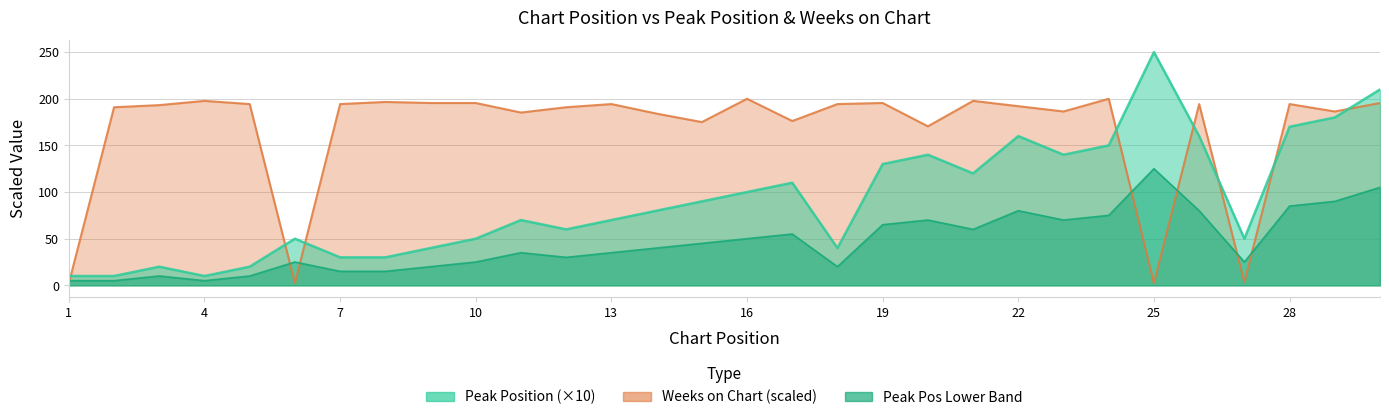

Is it true that Weeks on Chart equals 85.1 at 30?

False